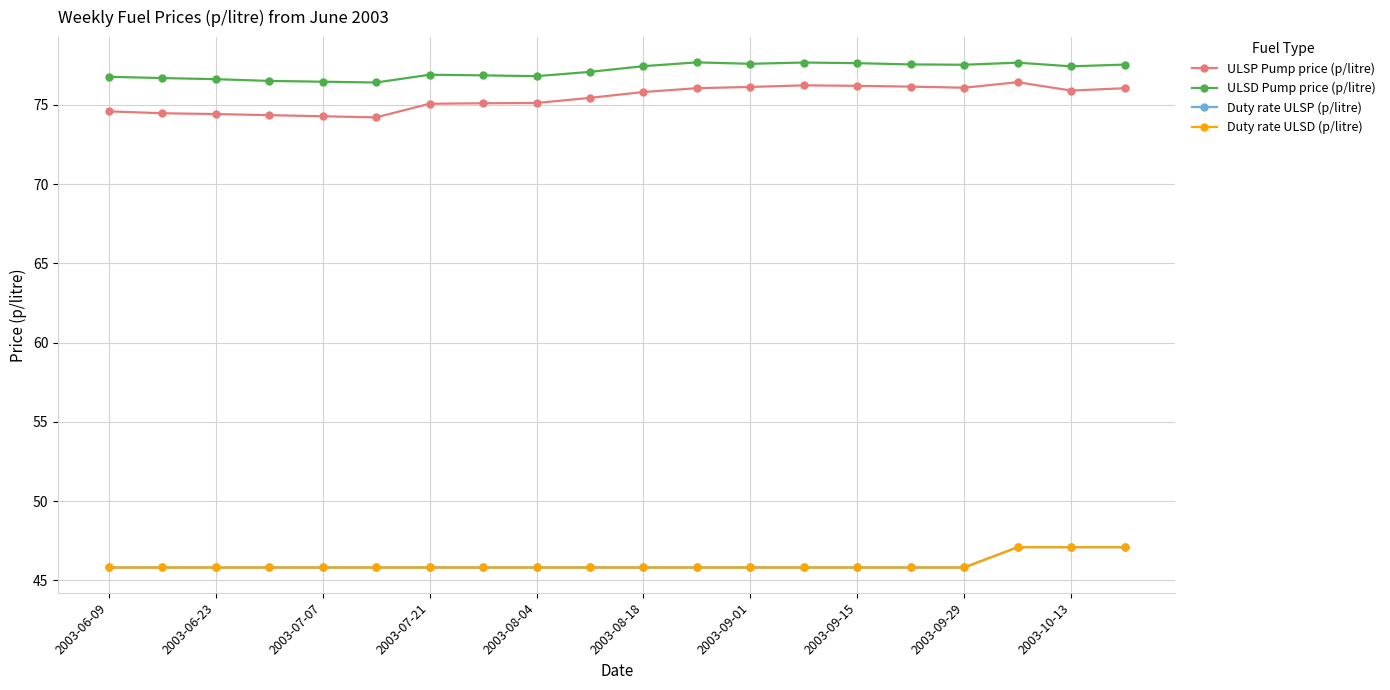

True or false: Duty rate ULSP (p/litre) and Duty rate ULSD (p/litre) intersect in this chart.

False